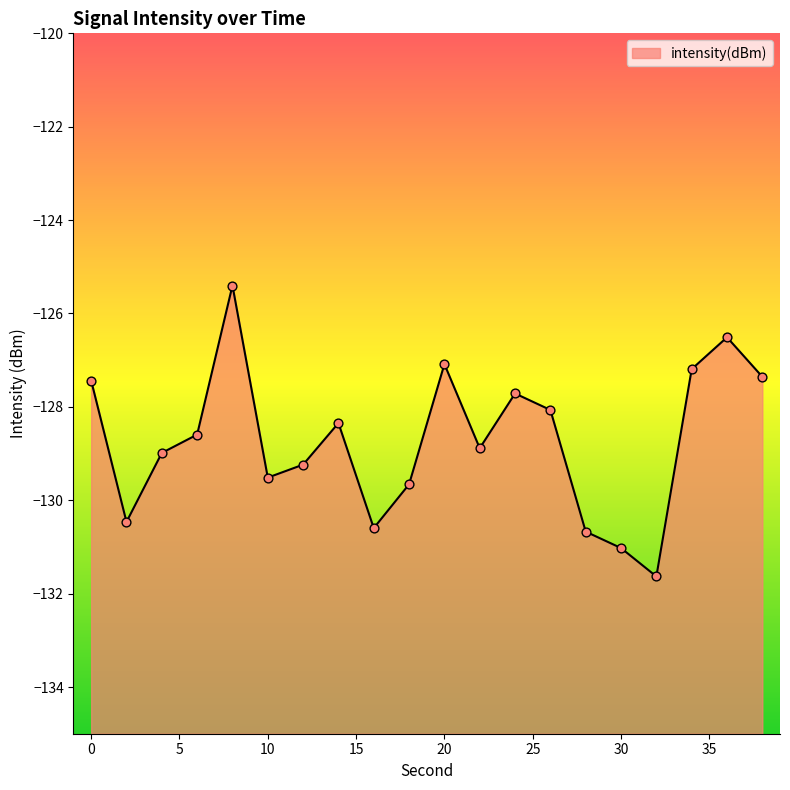

What is the change in value from 4 to 22?

+0.1